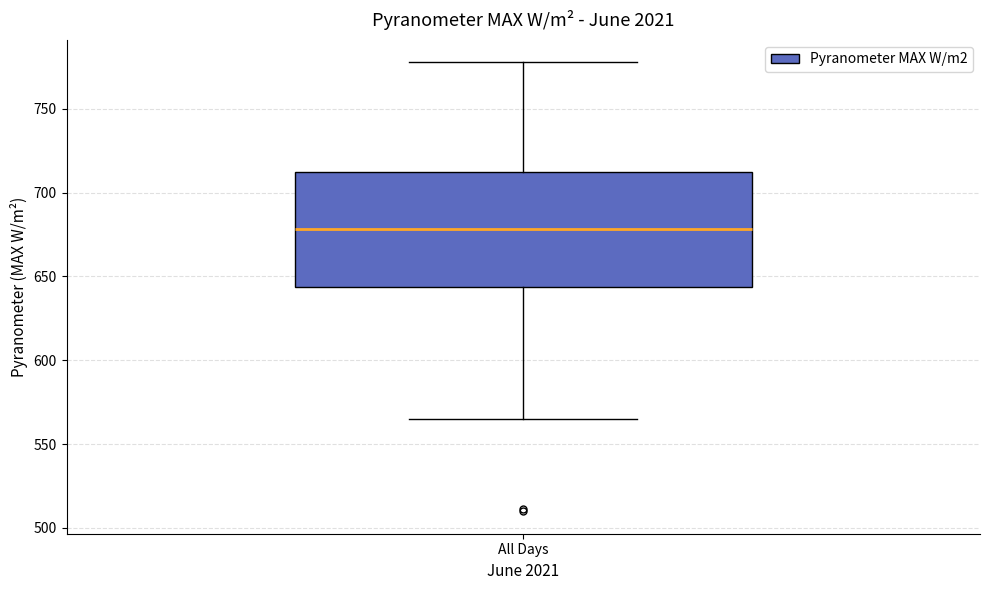

Read this box plot against the y-axis: the position of the median line, the range covered by the box, and the ends of both whiskers. The values are not printed on the chart, so give them approximately, as read against the axis.

median 680, box 645 to 710, whiskers 565 to 780